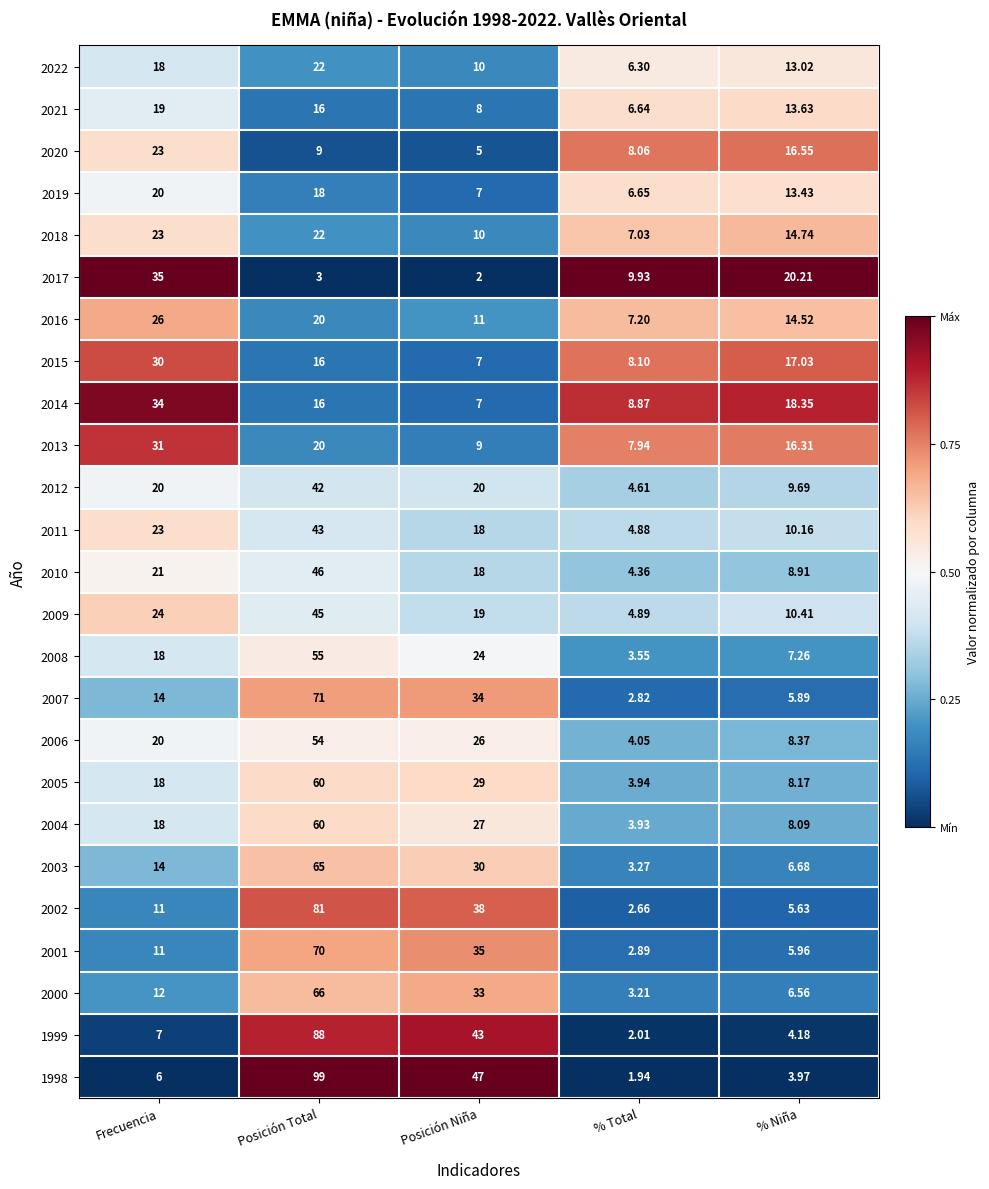

Where does the 2017 series first go above 9?

Frecuencia